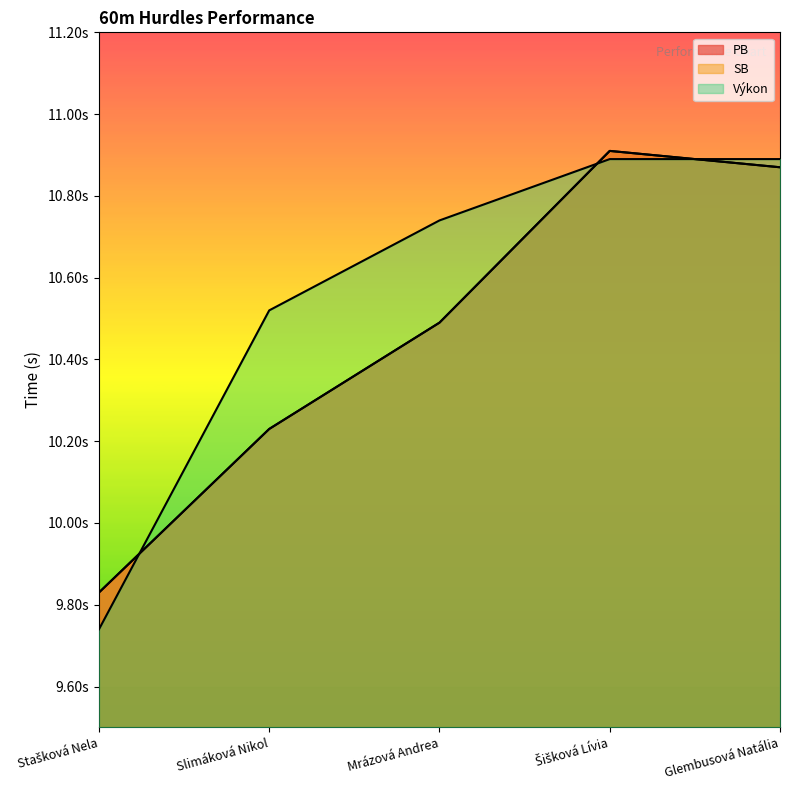

The value of Výkon at Stašková Nela is 9.7. True or false?

True